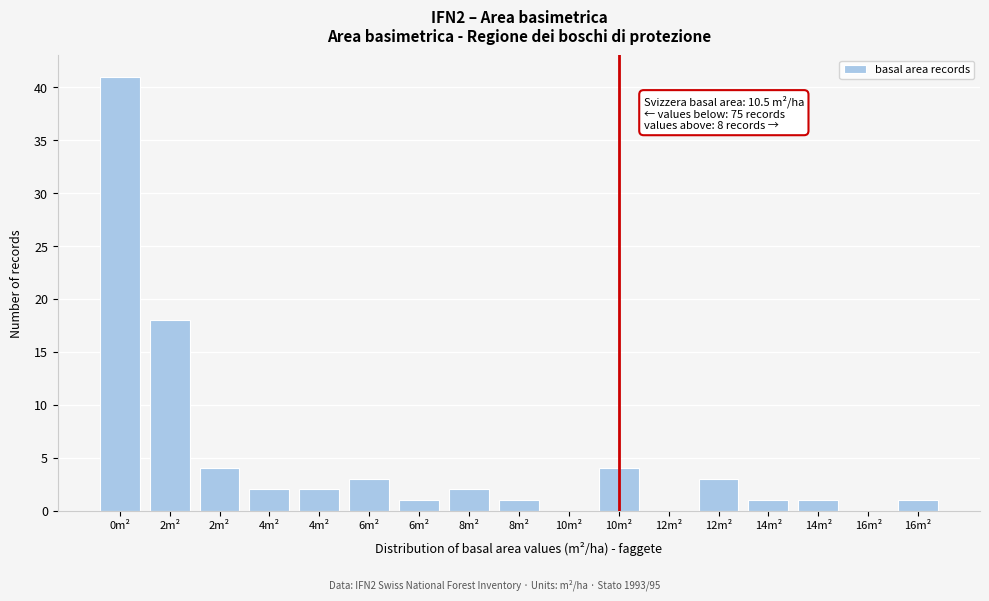

Are the bars horizontal?

No